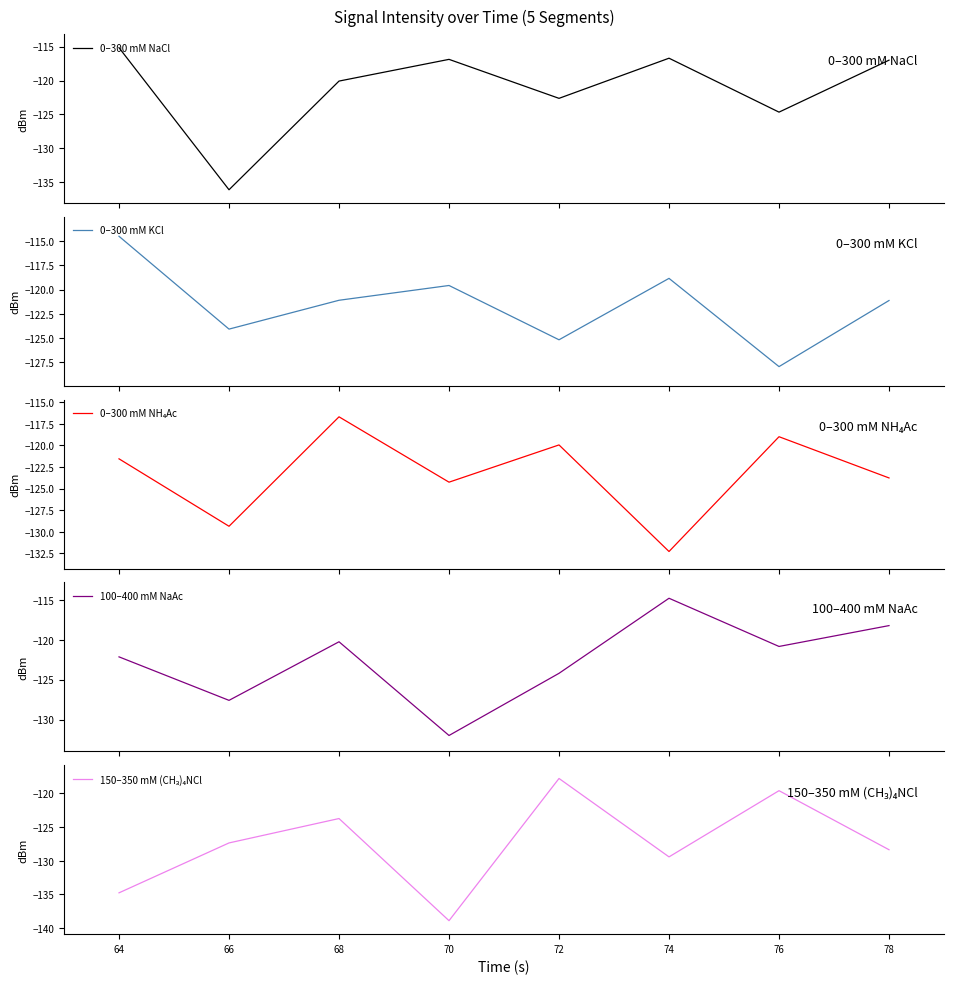

What is the difference between the maximum and second lowest values in the 0–300 mM NaCl series?

9.5